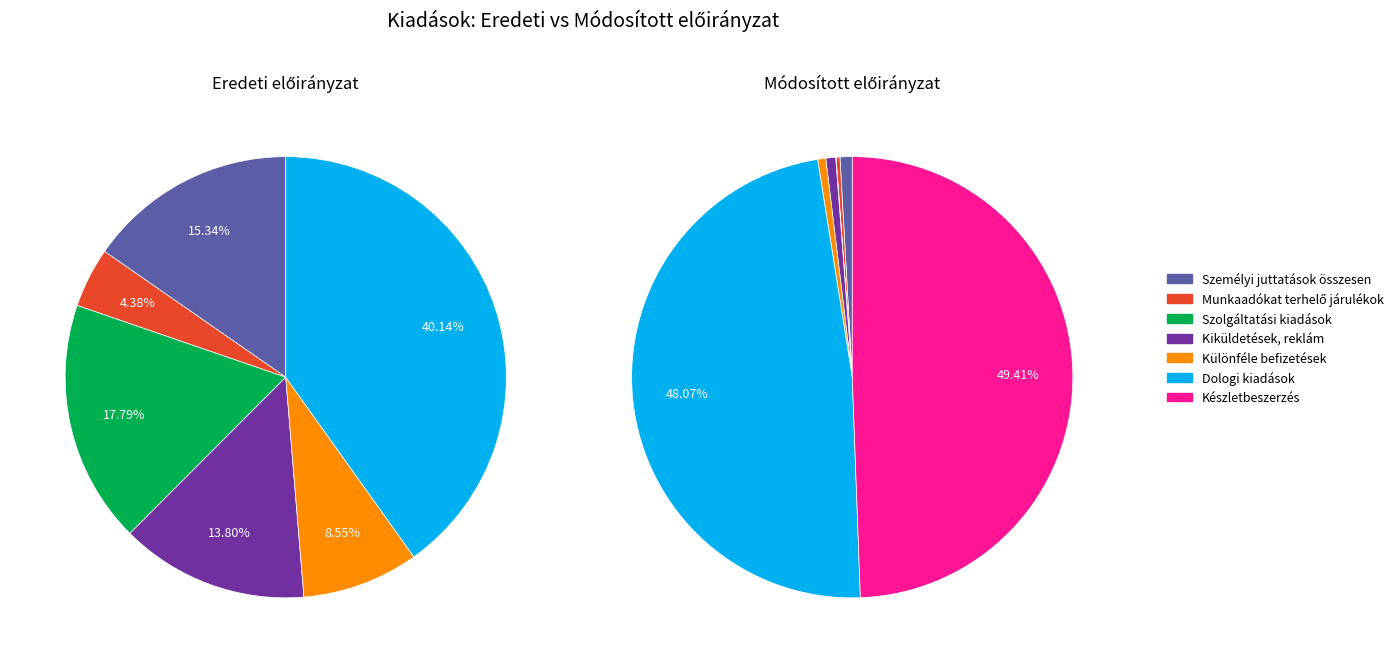

Combined, do Szolgáltatási kiadások and Munkaadókat terhelő járulékok account for over 50%?

No